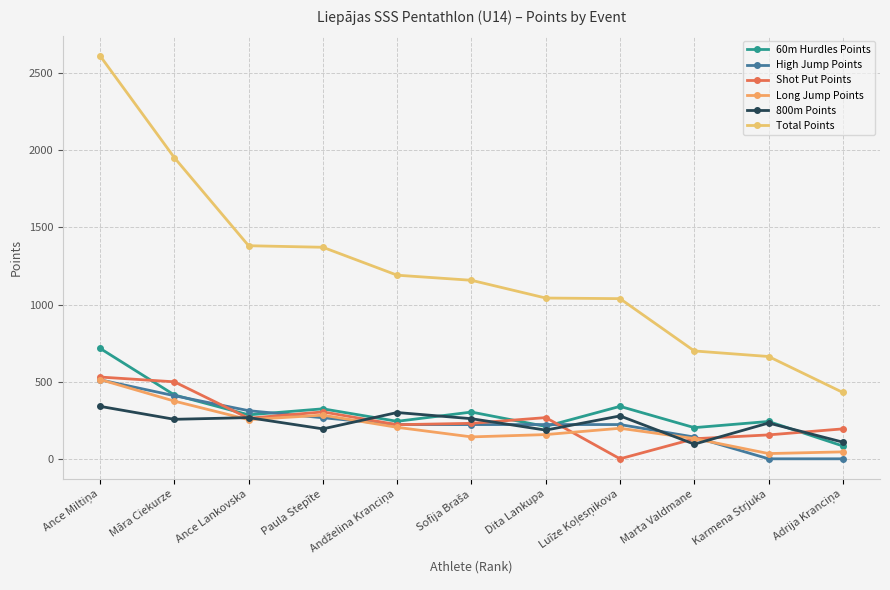

At how many categories does at least one series exceed 2113?

1